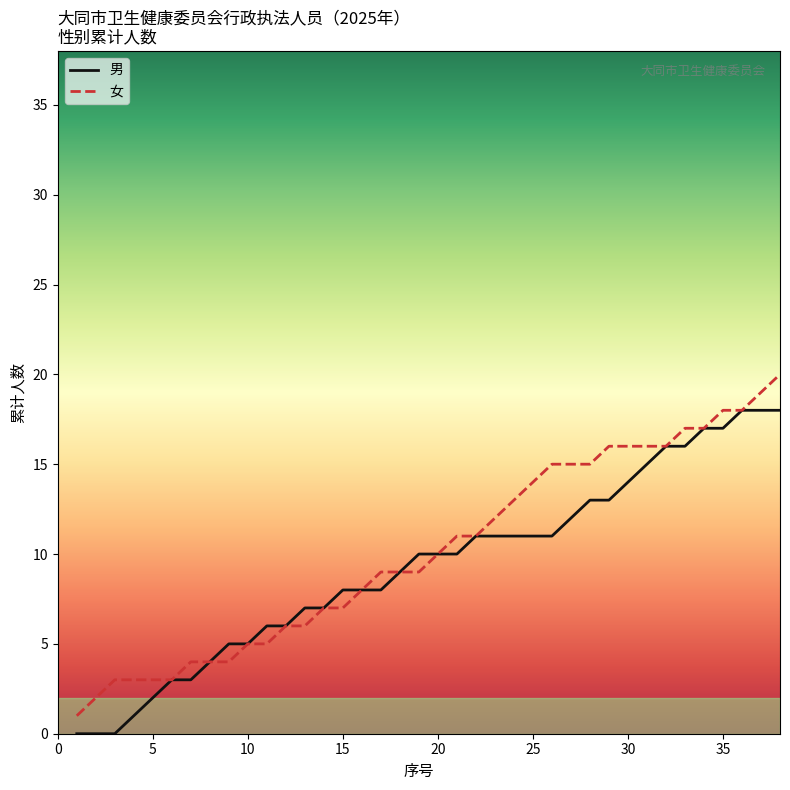

What is the greatest value displayed?

20